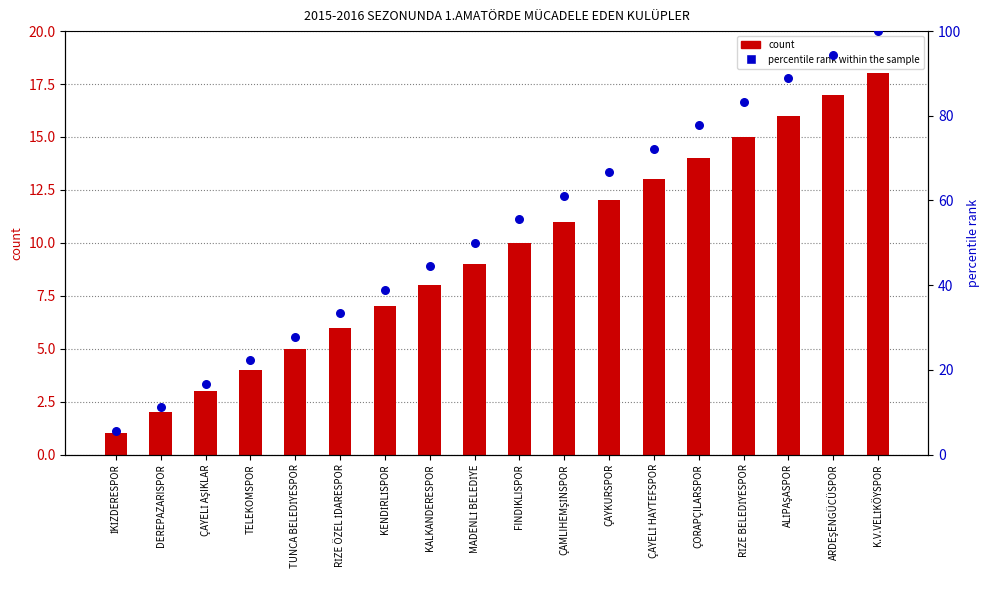

Which series has the widest spread of Y values?

percentile rank within the sample